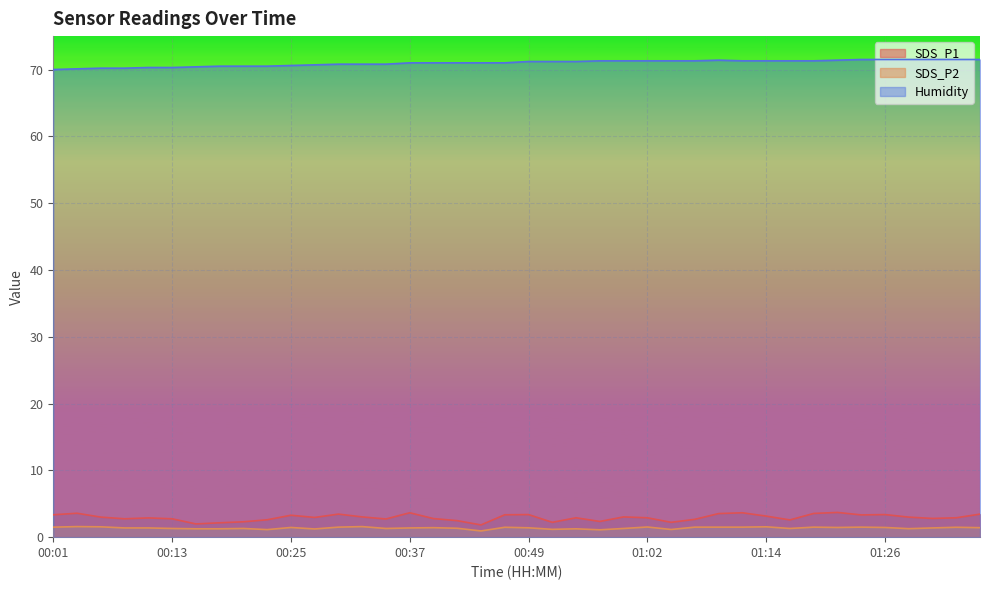

How many lines are shown in the chart?

3